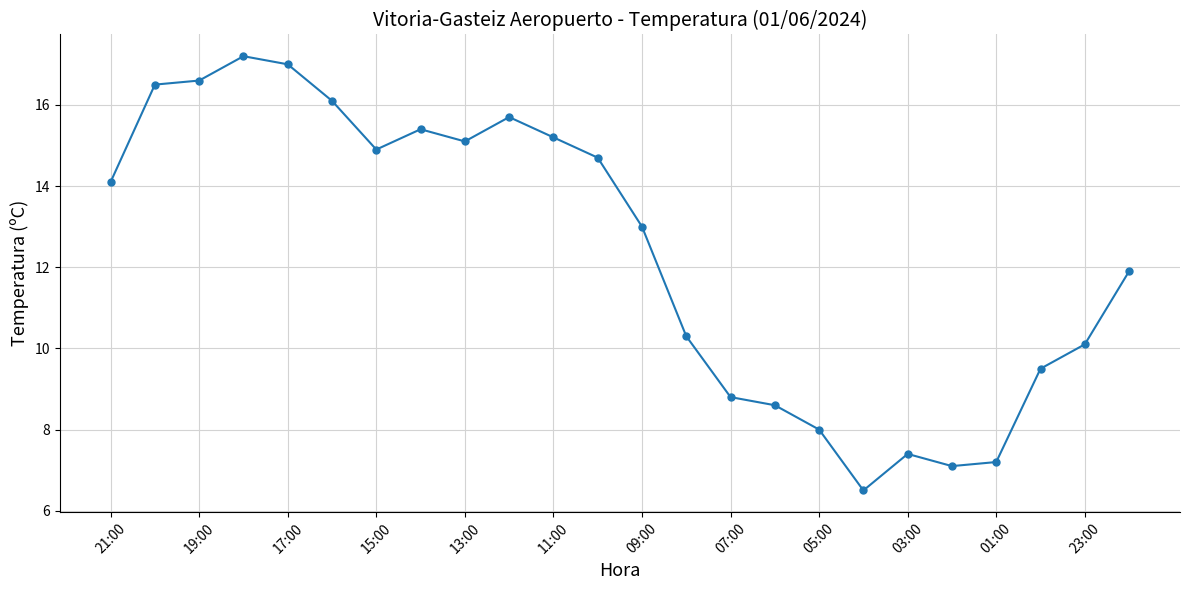

What is the value of the 14th point from the left?

10.3